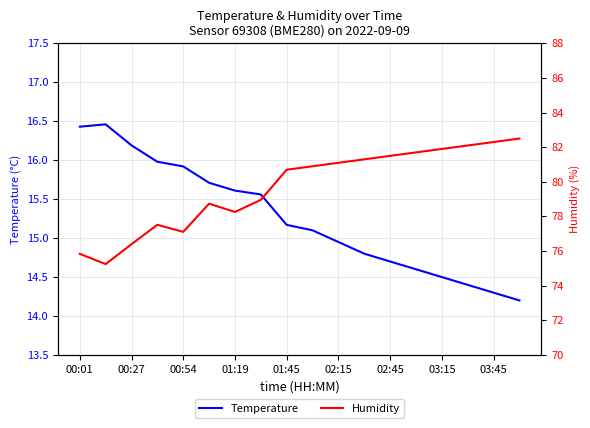

Between 02:45 and 02:15, which is larger?

02:15